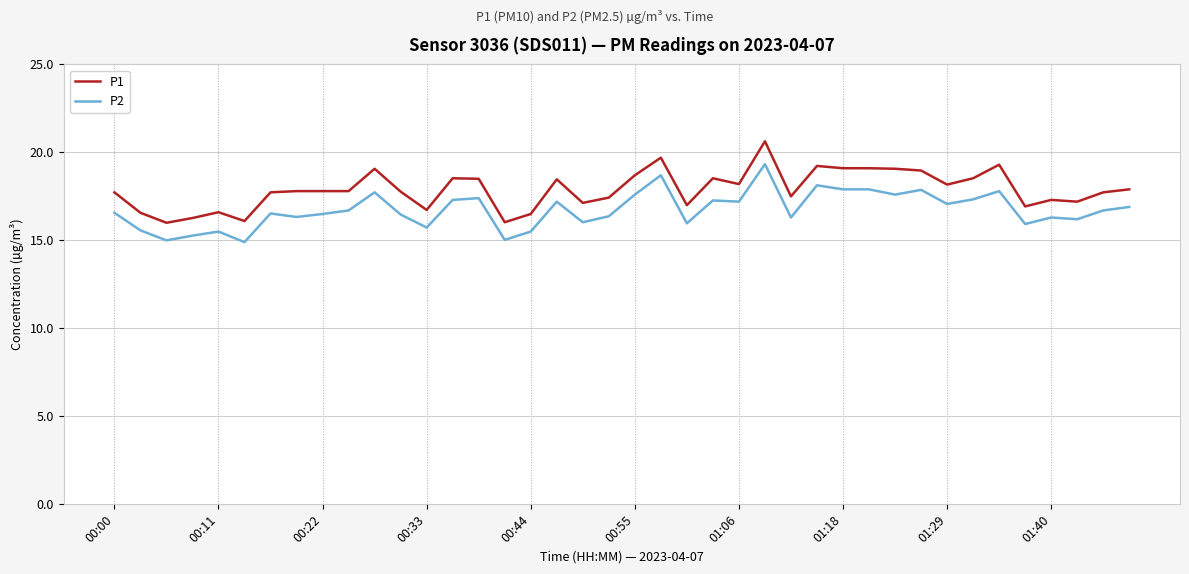

Rank the series by their maximum value, from highest to lowest.

P1, P2